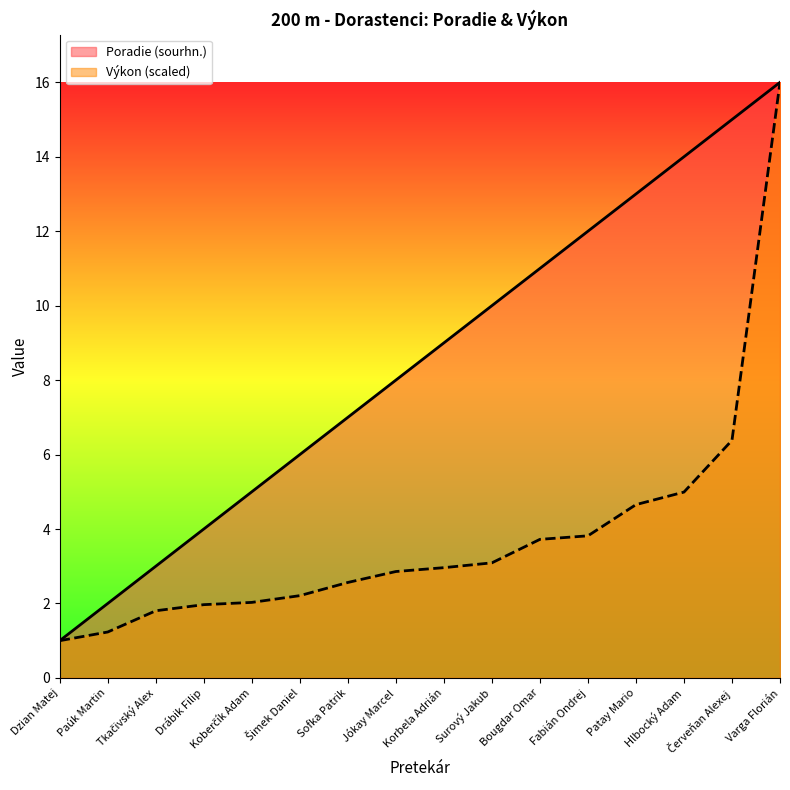

Reading right to left, what are all the values shown in this chart?

Poradie (sourhn.): 16.0	15.0	14.0	13.0	12.0	11.0	10.0	9.0	8.0	7.0	6.0	5.0	4.0	3.0	2.0	1.0
Výkon: 16.0	6.4	5.0	4.7	3.8	3.7	3.1	3.0	2.9	2.6	2.2	2.0	2.0	1.8	1.2	1.0